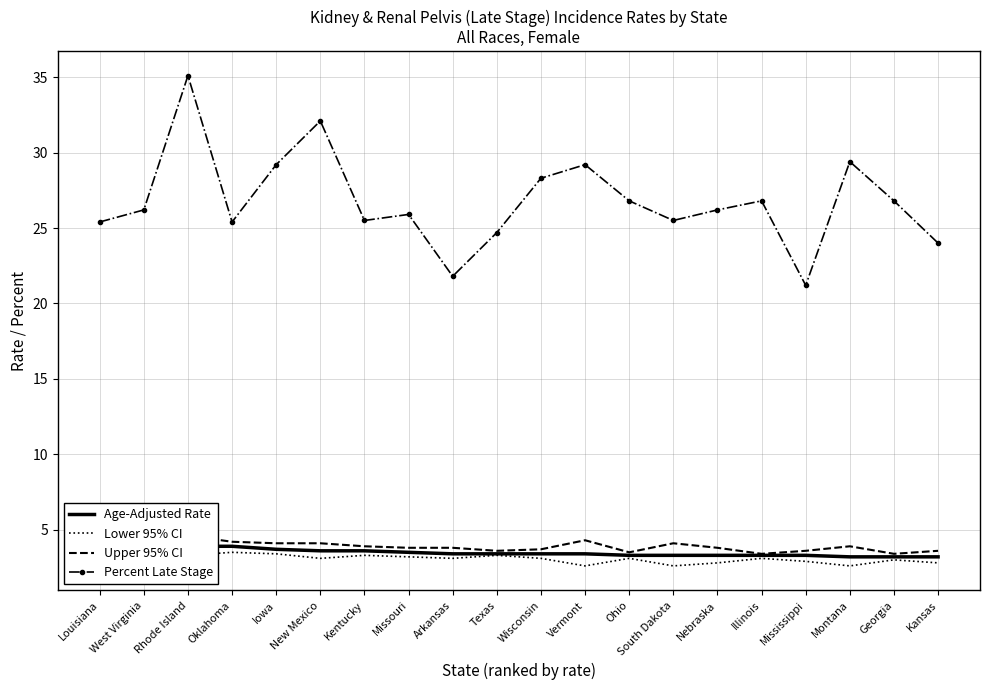

At which category does Percent Late Stage reach its first local peak?

Rhode Island